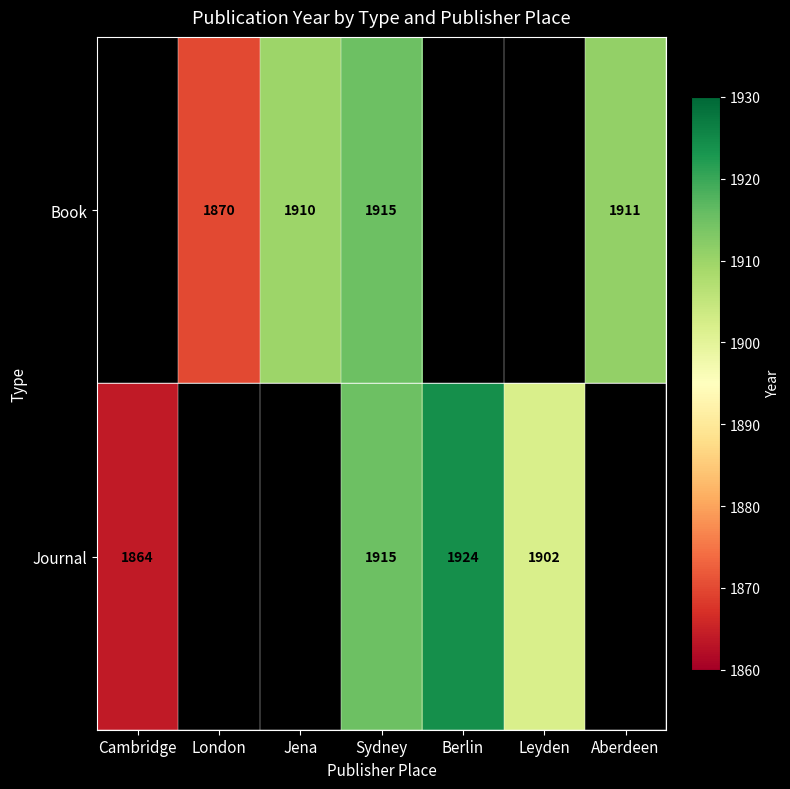

What is the sum of the Journal values at Sydney and Berlin?

3839